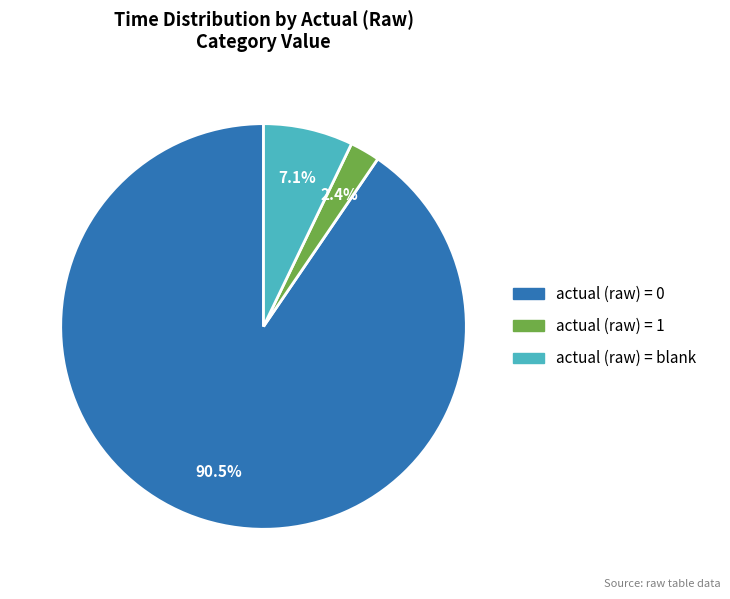

Does any single category account for the majority?

Yes